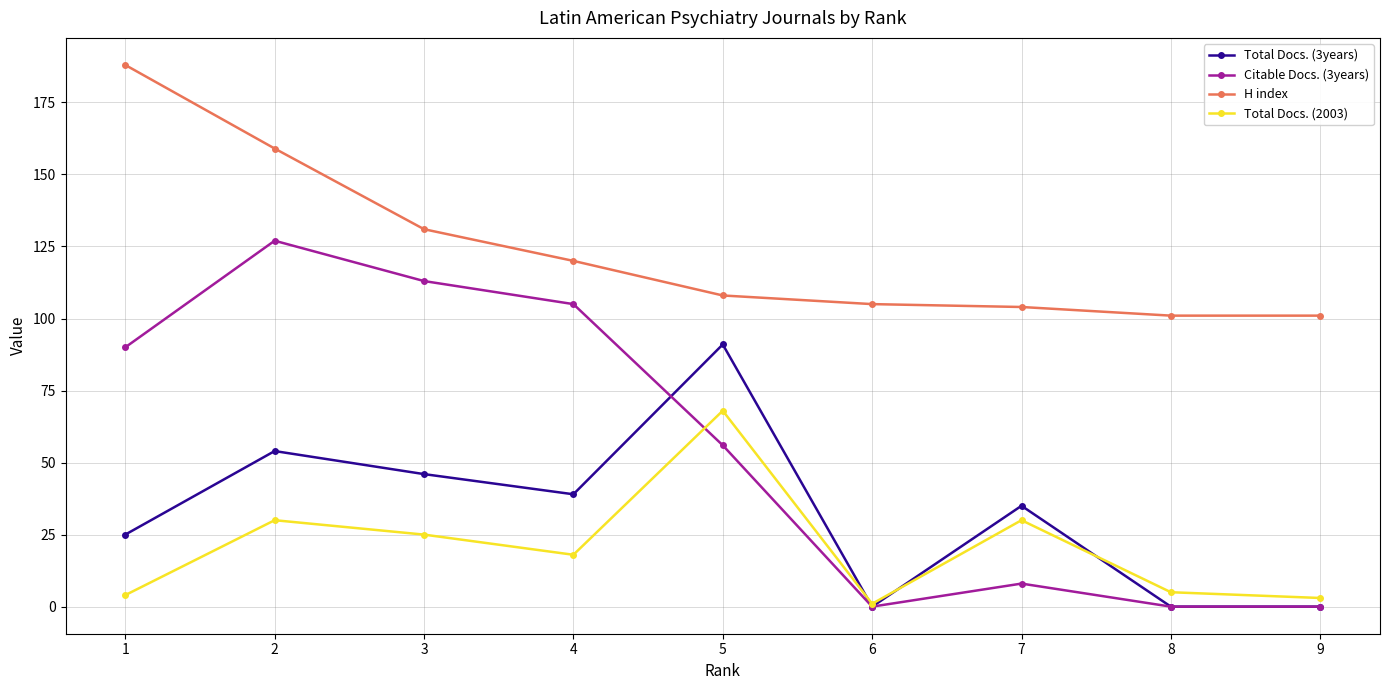

What is the difference between the Citable Docs. (3years) values at 4 and 2?

22